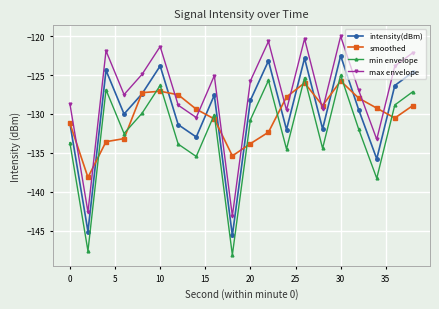

True or false: max envelope has more than 2 points higher than both neighbors.

True